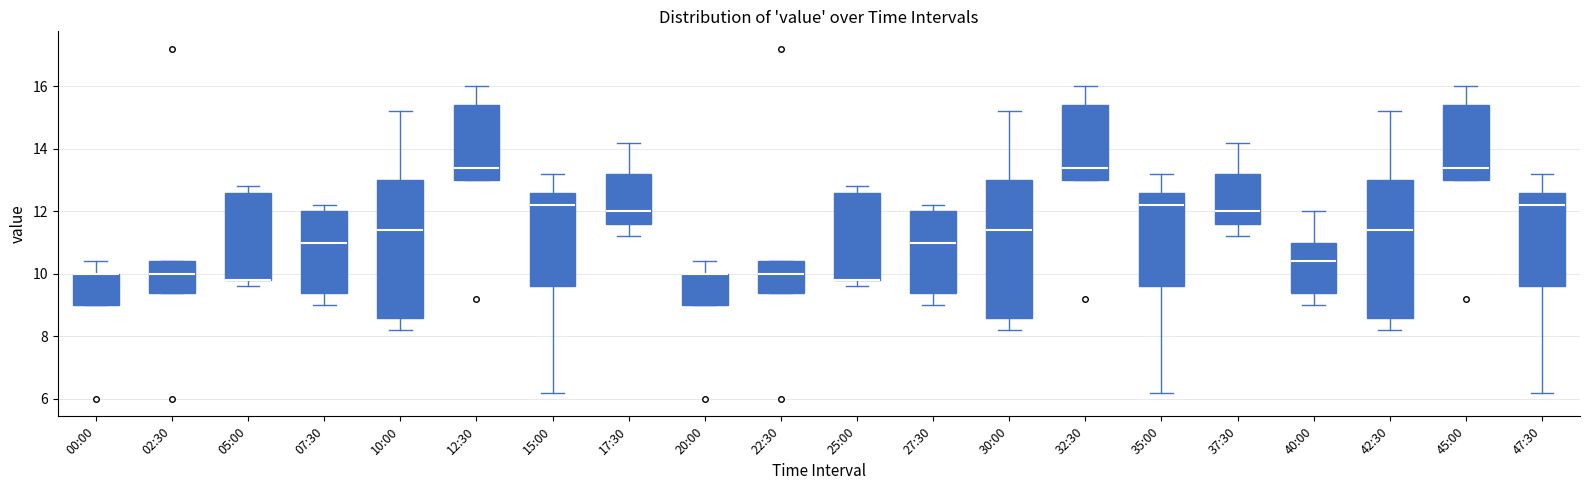

Reading left to right, transcribe this box plot: for each box, give where its median line is, the range the box spans, and where its two whiskers end, as read against the y-axis. The values are not printed on the chart, so give them approximately, as read against the axis.

00:00: median 10.0 (drawn on the box's upper edge), box 9.0 to 10.0, whiskers 9.0 to 10.4
02:30: median 10.0, box 9.4 to 10.4, whiskers 9.4 to 10.4
05:00: median 9.8 (drawn on the box's lower edge), box 9.8 to 12.6, whiskers 9.6 to 12.8
07:30: median 11.0, box 9.4 to 12.0, whiskers 9.0 to 12.2
10:00: median 11.4, box 8.6 to 13.0, whiskers 8.2 to 15.2
12:30: median 13.4, box 13.0 to 15.4, whiskers 13.0 to 16.0
15:00: median 12.2, box 9.6 to 12.6, whiskers 6.2 to 13.2
17:30: median 12.0, box 11.6 to 13.2, whiskers 11.2 to 14.2
20:00: median 10.0 (drawn on the box's upper edge), box 9.0 to 10.0, whiskers 9.0 to 10.4
22:30: median 10.0, box 9.4 to 10.4, whiskers 9.4 to 10.4
25:00: median 9.8 (drawn on the box's lower edge), box 9.8 to 12.6, whiskers 9.6 to 12.8
27:30: median 11.0, box 9.4 to 12.0, whiskers 9.0 to 12.2
30:00: median 11.4, box 8.6 to 13.0, whiskers 8.2 to 15.2
32:30: median 13.4, box 13.0 to 15.4, whiskers 13.0 to 16.0
35:00: median 12.2, box 9.6 to 12.6, whiskers 6.2 to 13.2
37:30: median 12.0, box 11.6 to 13.2, whiskers 11.2 to 14.2
40:00: median 10.4, box 9.4 to 11.0, whiskers 9.0 to 12.0
42:30: median 11.4, box 8.6 to 13.0, whiskers 8.2 to 15.2
45:00: median 13.4, box 13.0 to 15.4, whiskers 13.0 to 16.0
47:30: median 12.2, box 9.6 to 12.6, whiskers 6.2 to 13.2